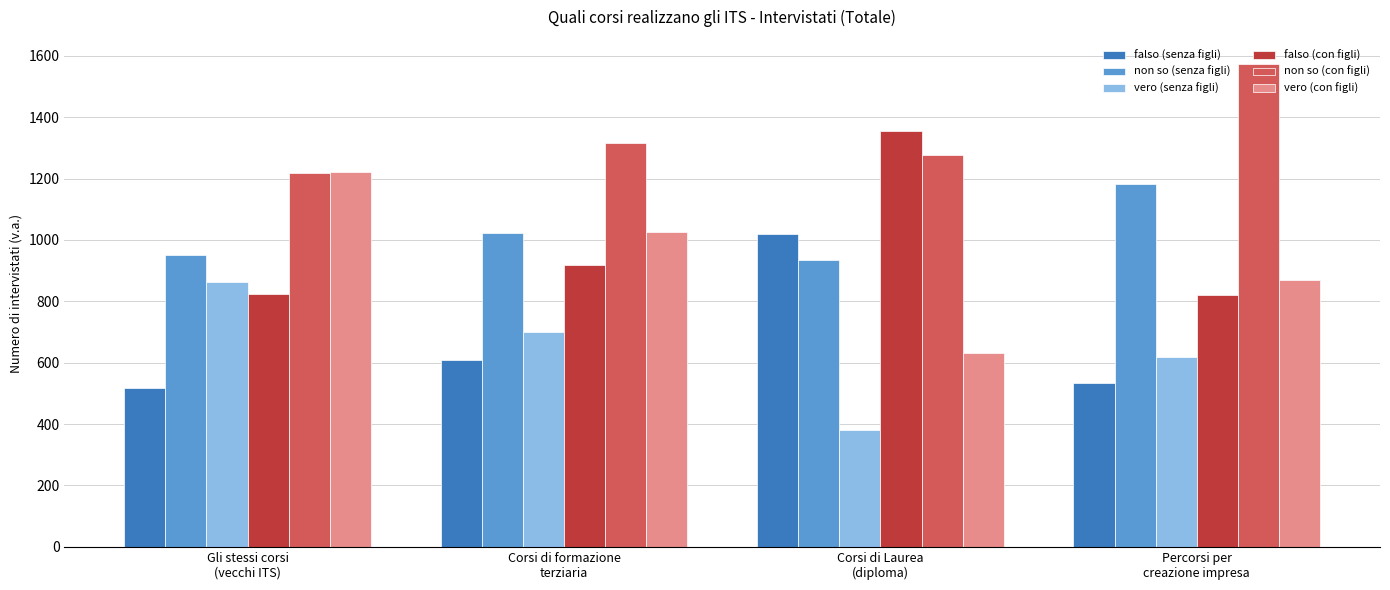

What is the approximate value of non so (senza figli) at Percorsi per
creazione impresa?

1181